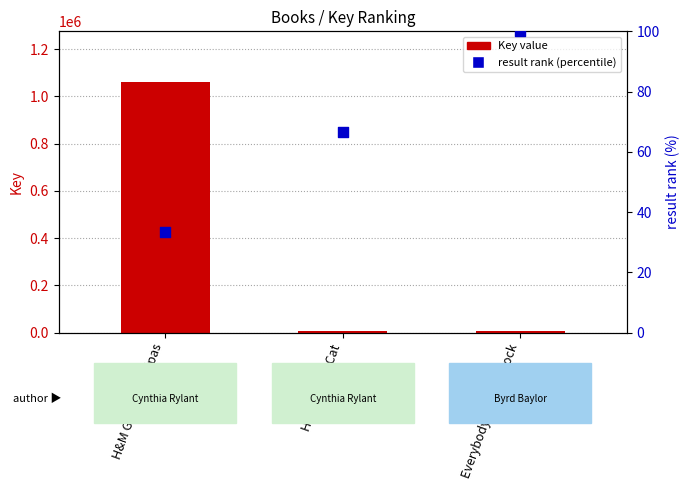

Which series has the largest total across all categories?

Key